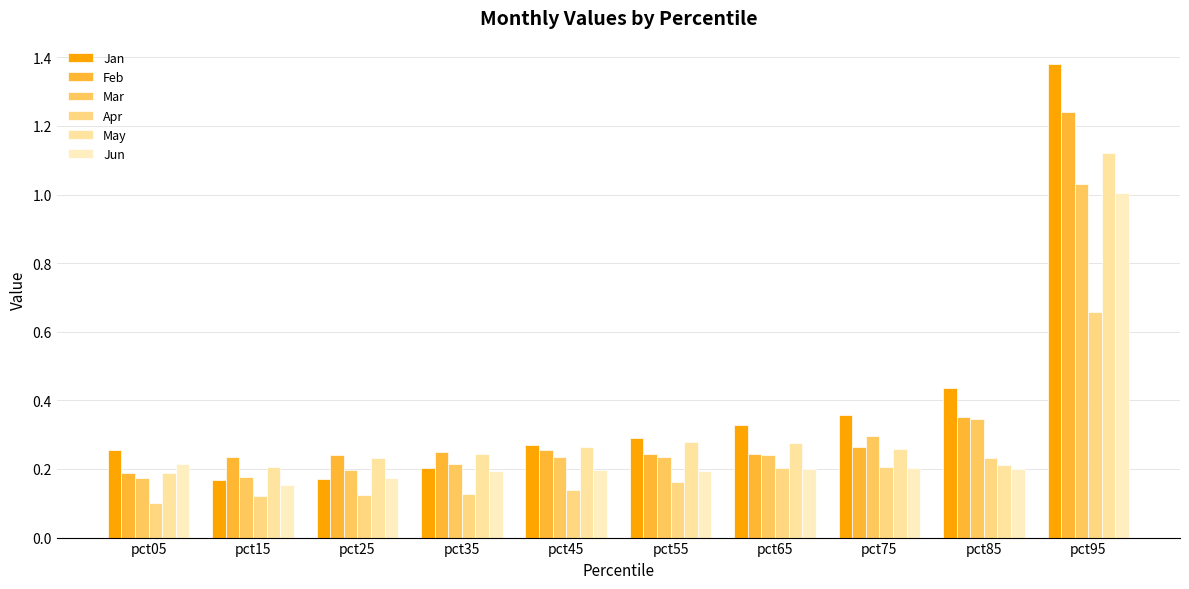

The value of Feb at pct15 is 0.2. True or false?

True